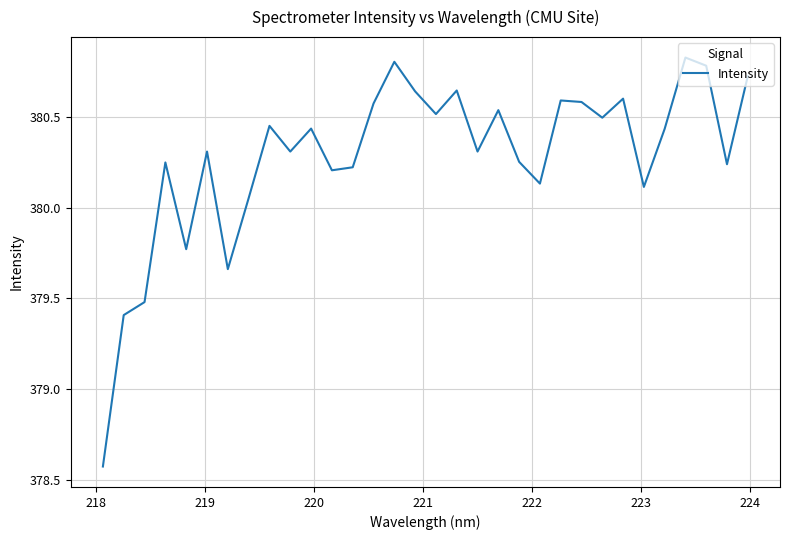

What is the difference between the maximum and minimum values?

2.3